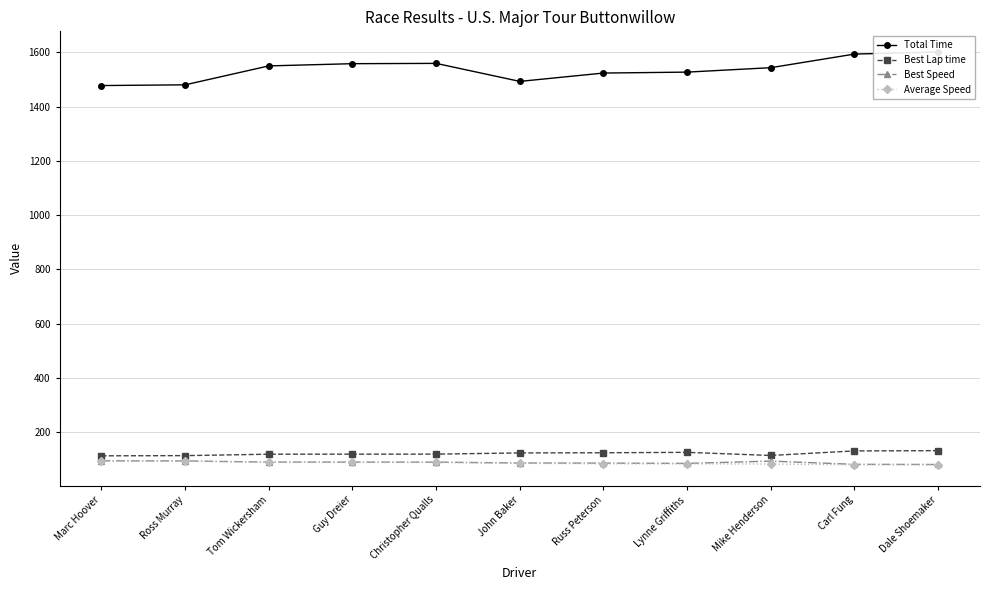

What is the greatest value displayed?

1601.1